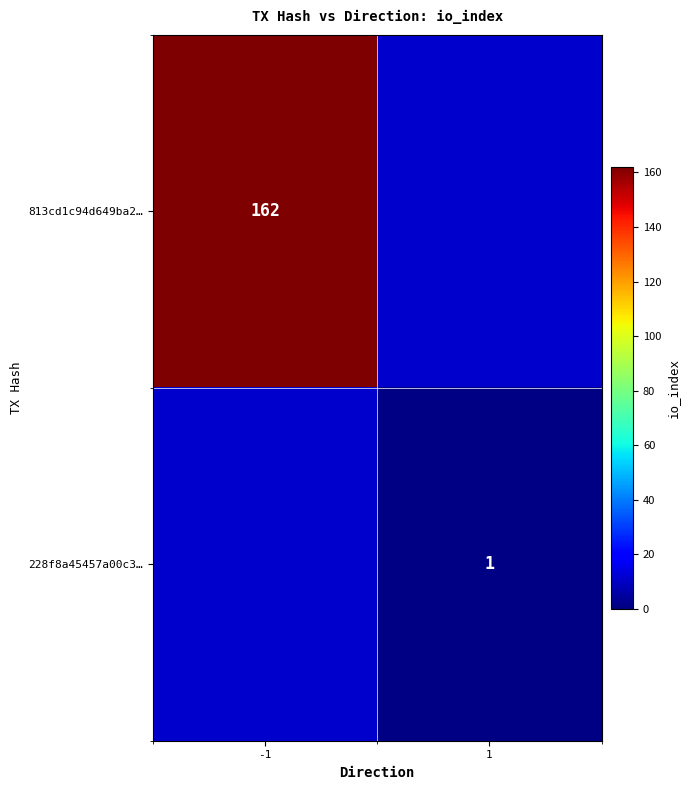

Is the value of 813cd1c94d649ba2… at -1 greater than the value of 228f8a45457a00c3… at 1?

Yes